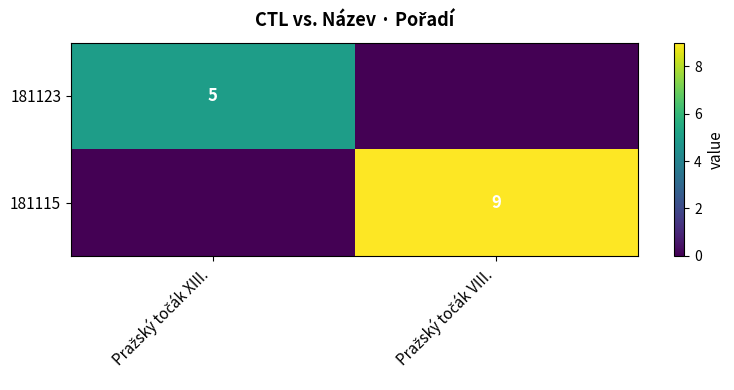

How many 181123 values are between 0 and 5?

2